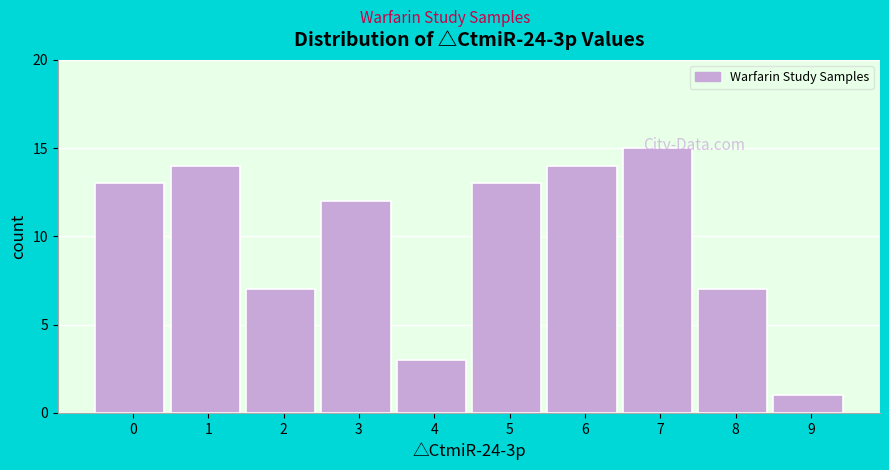

Reading right to left, extract all data points from this chart.

1	7	15	14	13	3	12	7	14	13